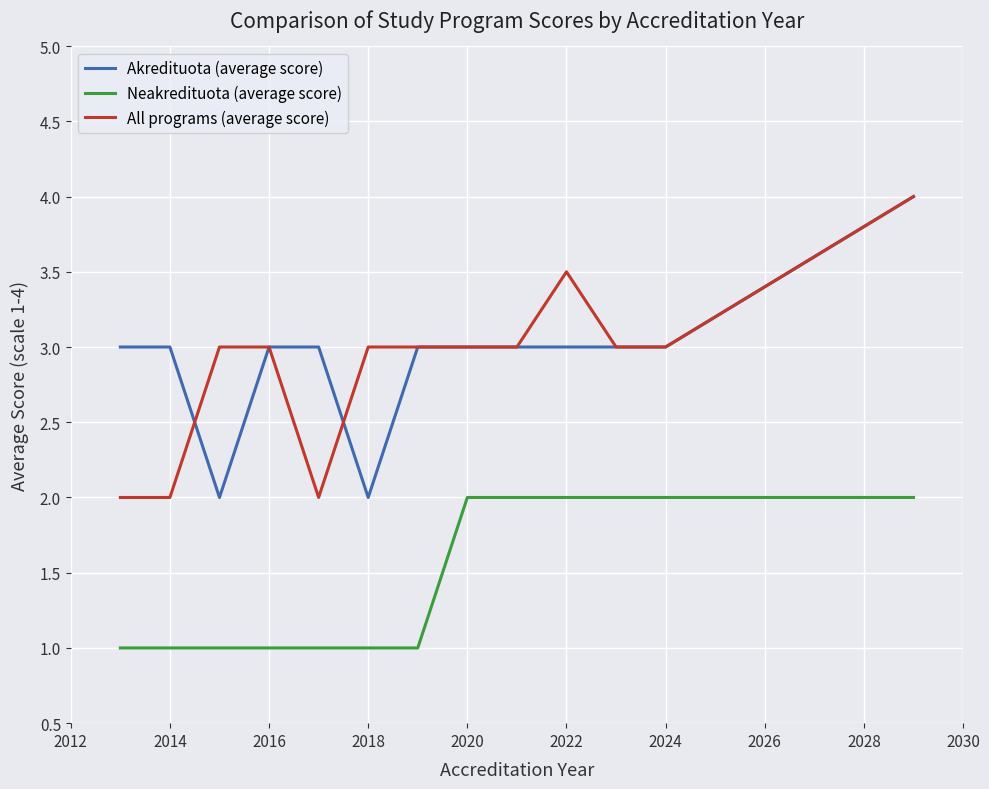

What is the minimum value for All programs (average score)?

2.0